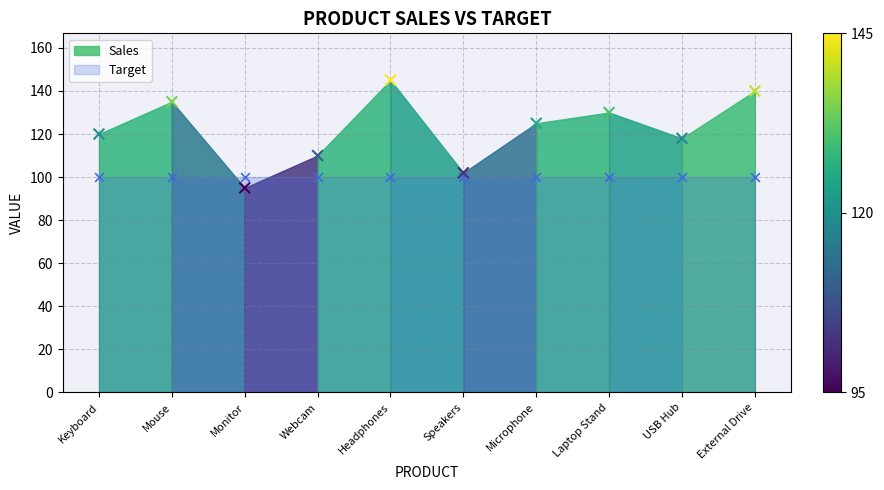

What is the change in value from Webcam to USB Hub?

+8